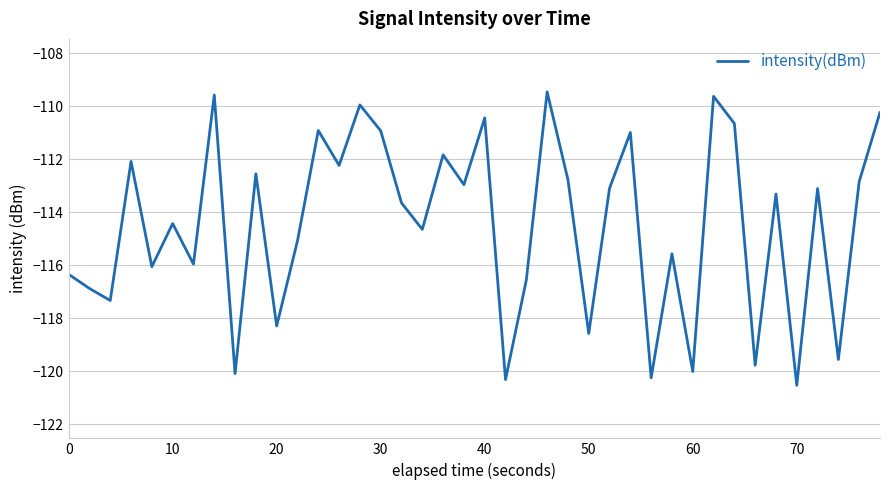

What is the difference between the maximum and minimum values?

11.1